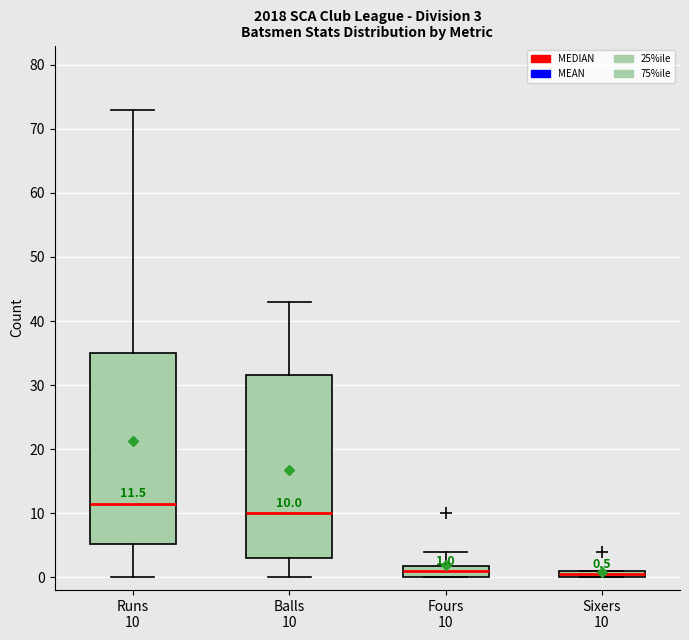

Comparing the boxes themselves (not the whiskers), which one is the tallest?

Runs 10